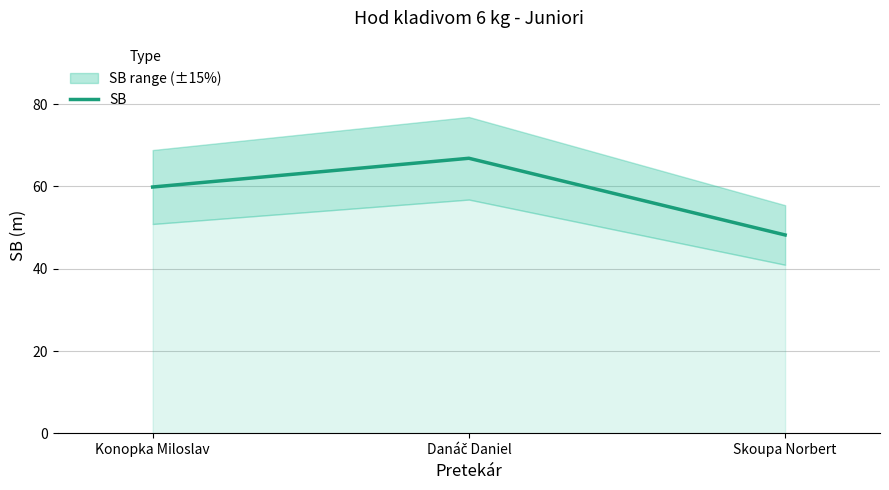

Reading left to right, extract all data points from this chart.

59.9	66.8	48.2